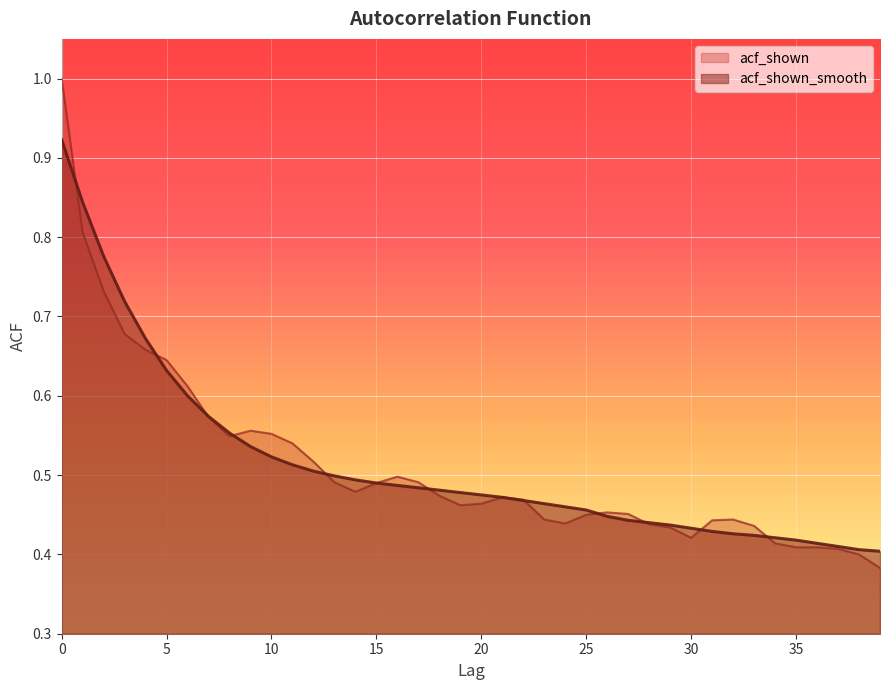

Which series has the largest range (max minus min)?

acf_shown